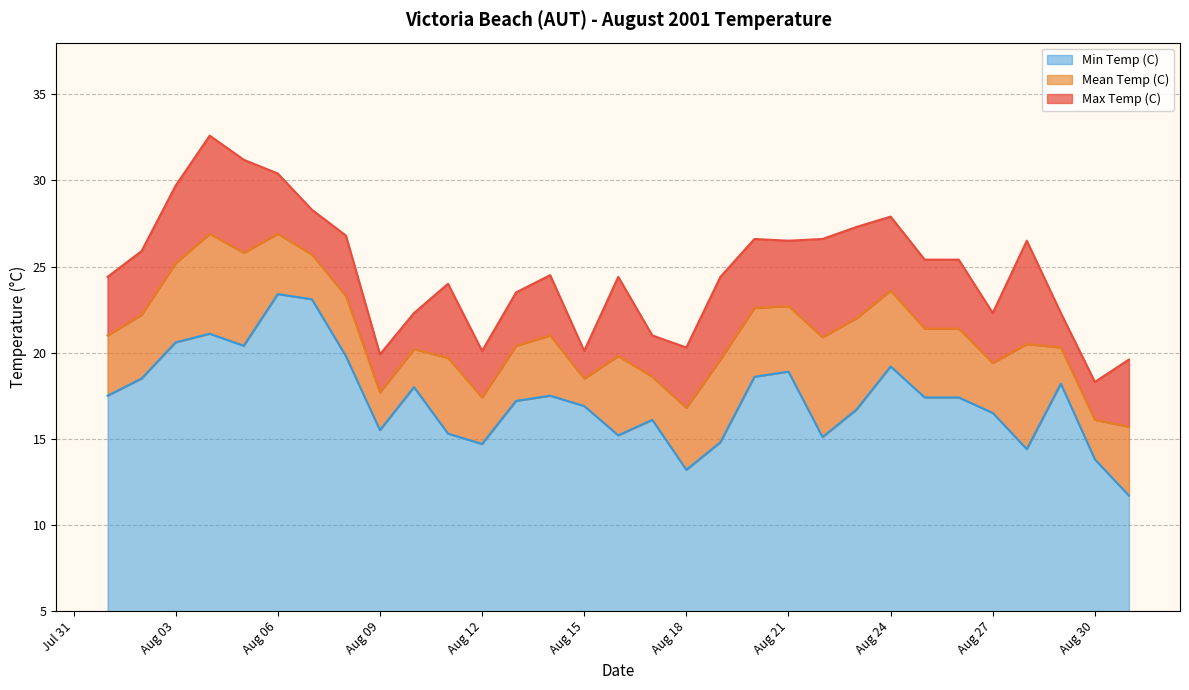

Reading right to left, what are all the values shown in this chart?

Max Temp (C): 19.6	18.3	22.3	26.5	22.3	25.4	25.4	27.9	27.3	26.6	26.5	26.6	24.4	20.3	21.0	24.4	20.1	24.5	23.5	20.1	24.0	22.3	19.9	26.8	28.3	30.4	31.2	32.6	29.7	25.9	24.4
Mean Temp (C): 15.7	16.1	20.3	20.5	19.4	21.4	21.4	23.6	22.0	20.9	22.7	22.6	19.6	16.8	18.6	19.8	18.5	21.0	20.4	17.4	19.7	20.2	17.7	23.3	25.7	26.9	25.8	26.9	25.2	22.2	21.0
Min Temp (C): 11.7	13.8	18.2	14.4	16.5	17.4	17.4	19.2	16.7	15.1	18.9	18.6	14.8	13.2	16.1	15.2	16.9	17.5	17.2	14.7	15.3	18.0	15.5	19.8	23.1	23.4	20.4	21.1	20.6	18.5	17.5